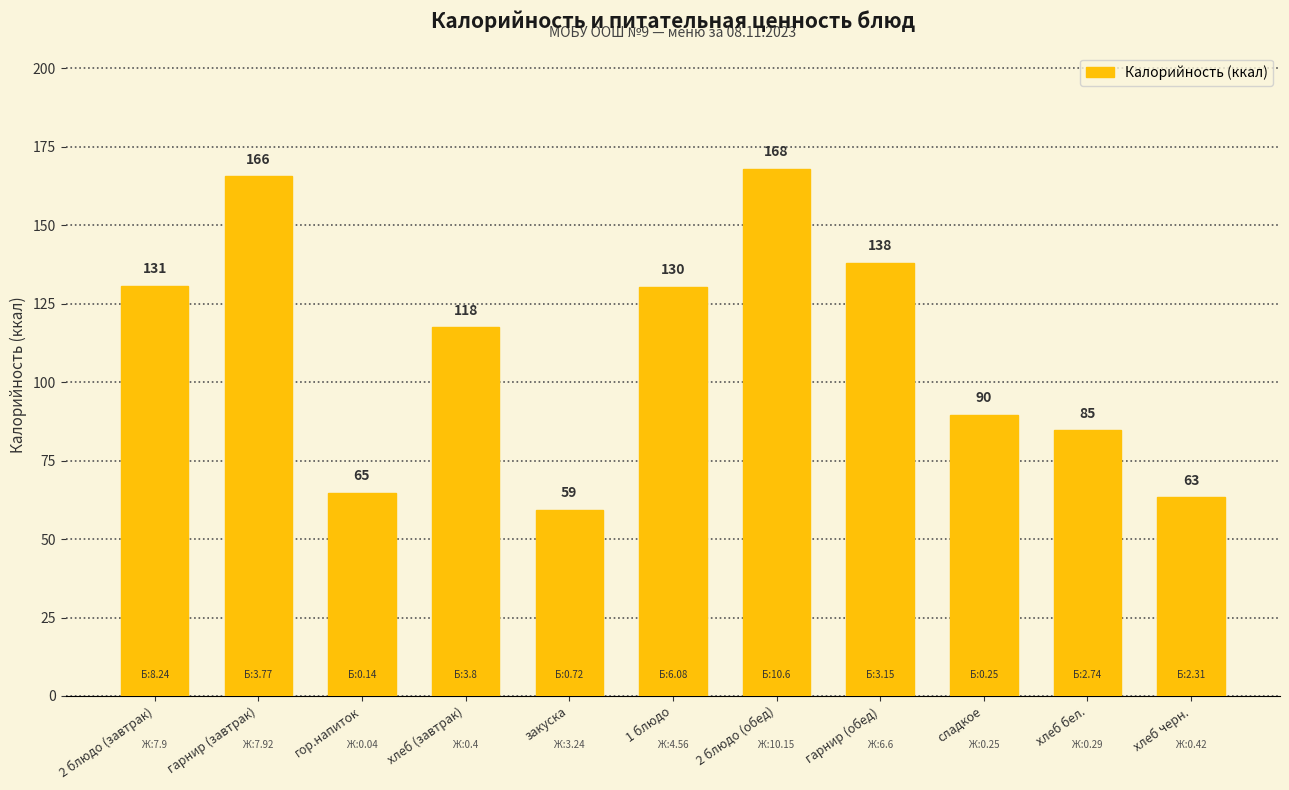

The chart shows a value of 16.3 at гор.напиток. True or false?

False